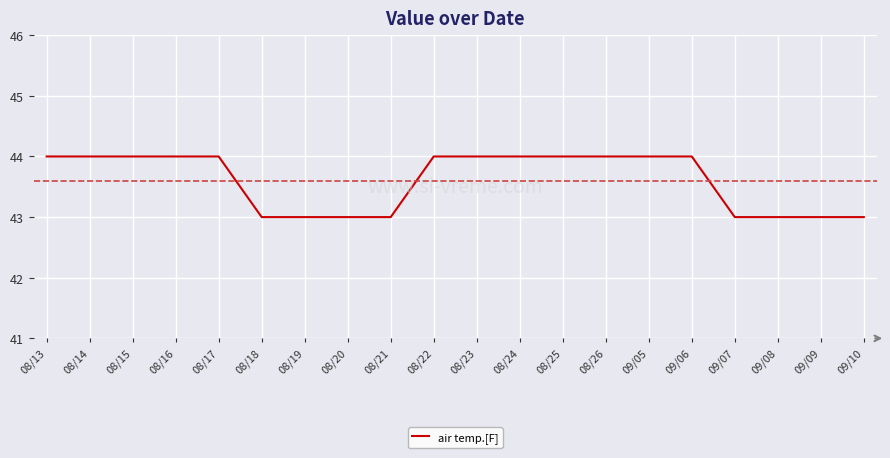

Reading left to right, transcribe all the data shown in this chart.

44	44	44	44	44	43	43	43	43	44	44	44	44	44	44	44	43	43	43	43